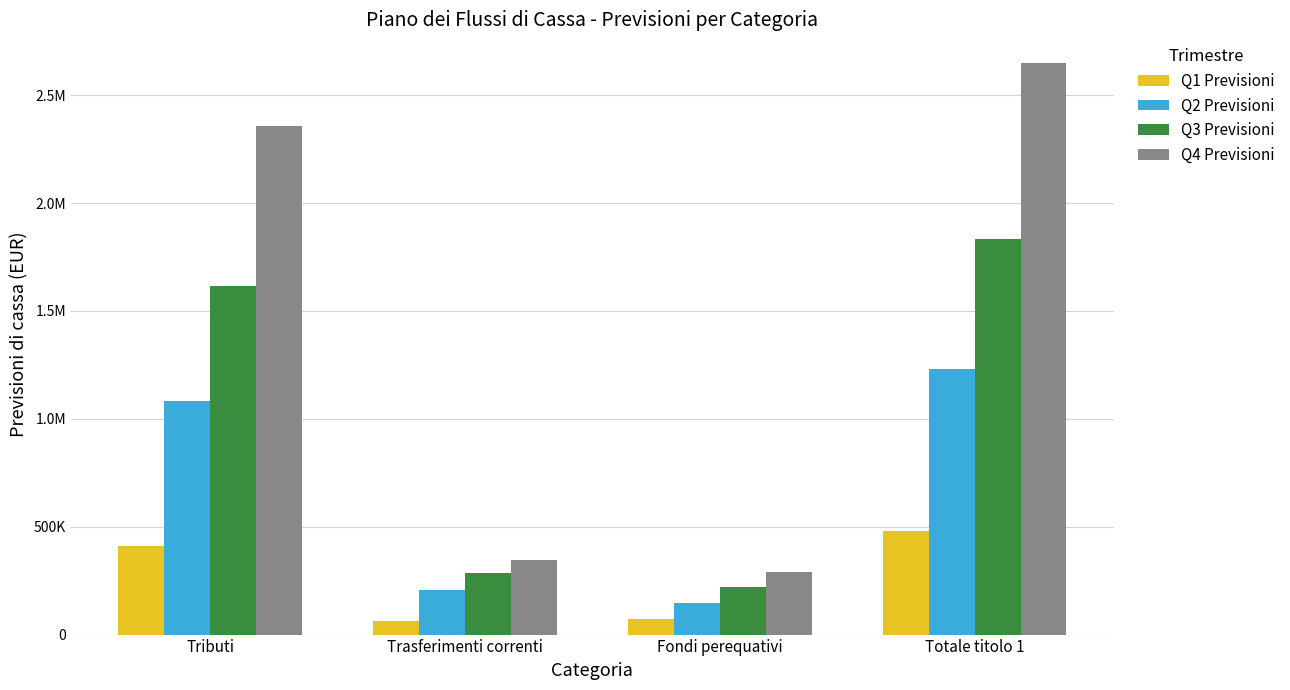

What is the minimum value for Q3 Previsioni?

218400.0